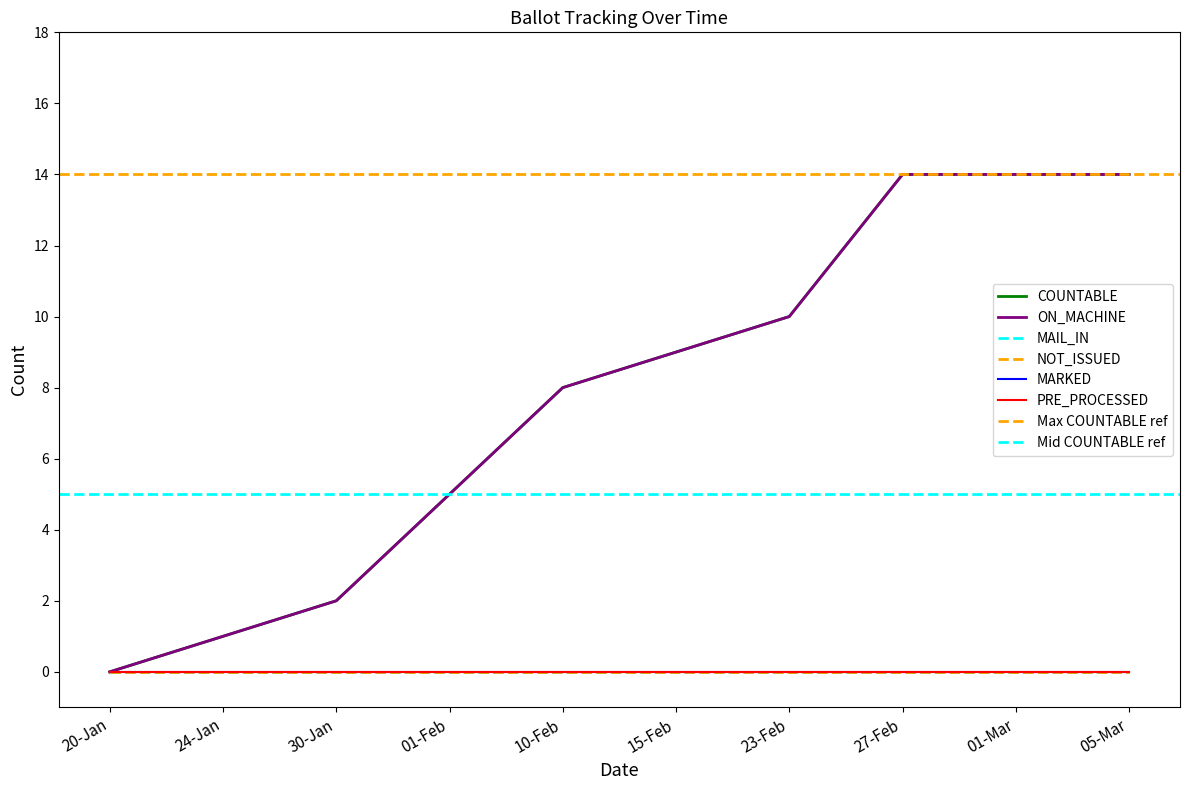

At how many categories does at least one series exceed 8?

5